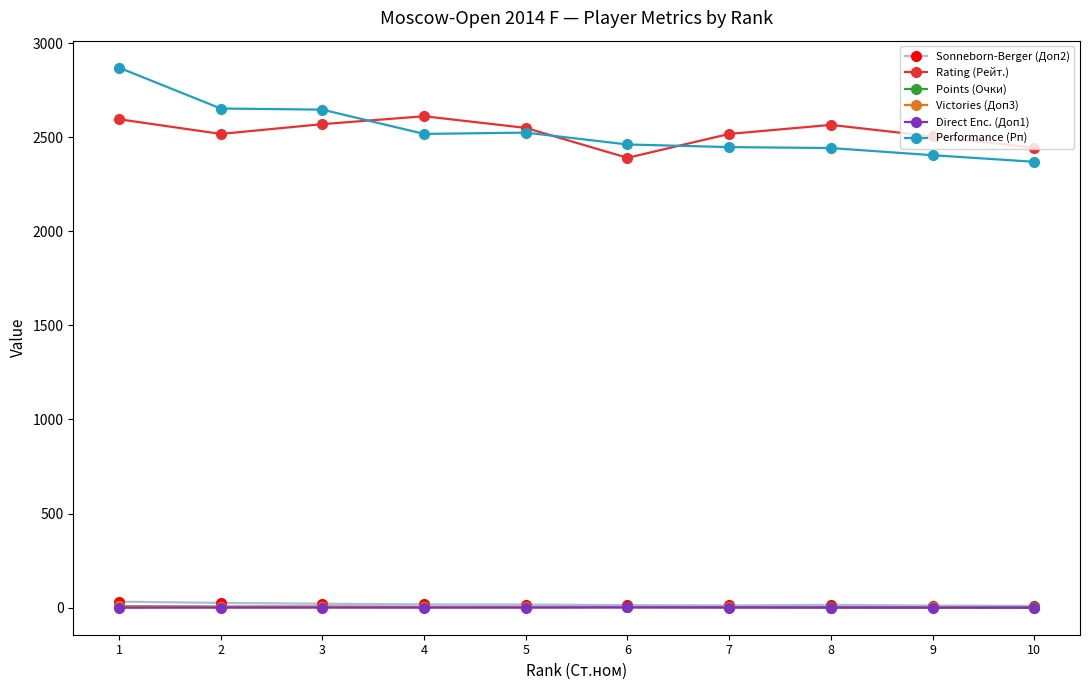

Which series has the widest spread of values?

Performance (Рп)